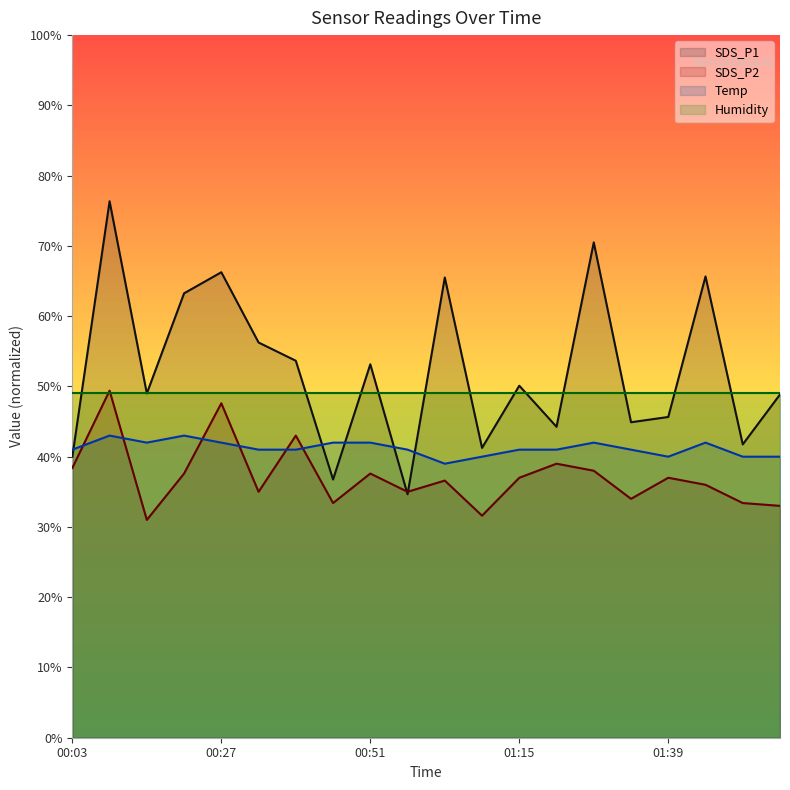

How many data points in SDS_P1 are above 50?

10